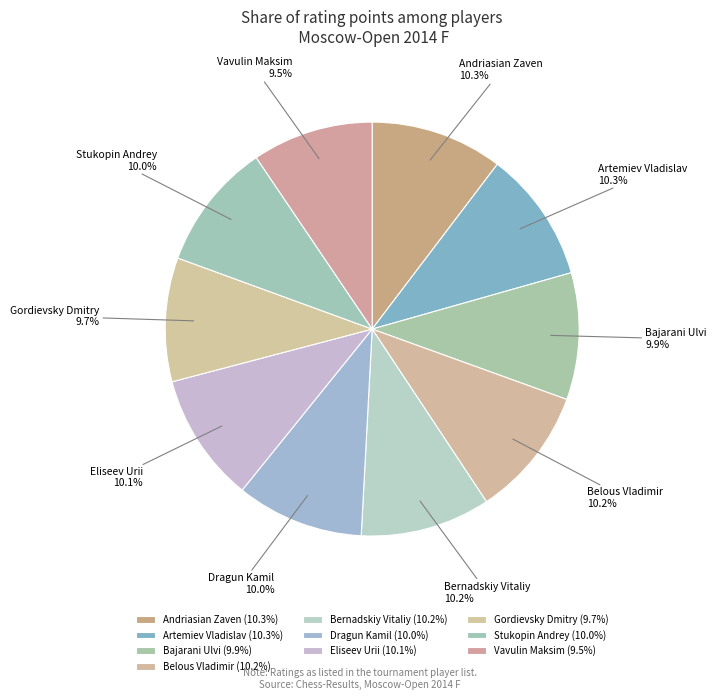

How many segments does this pie chart have?

10